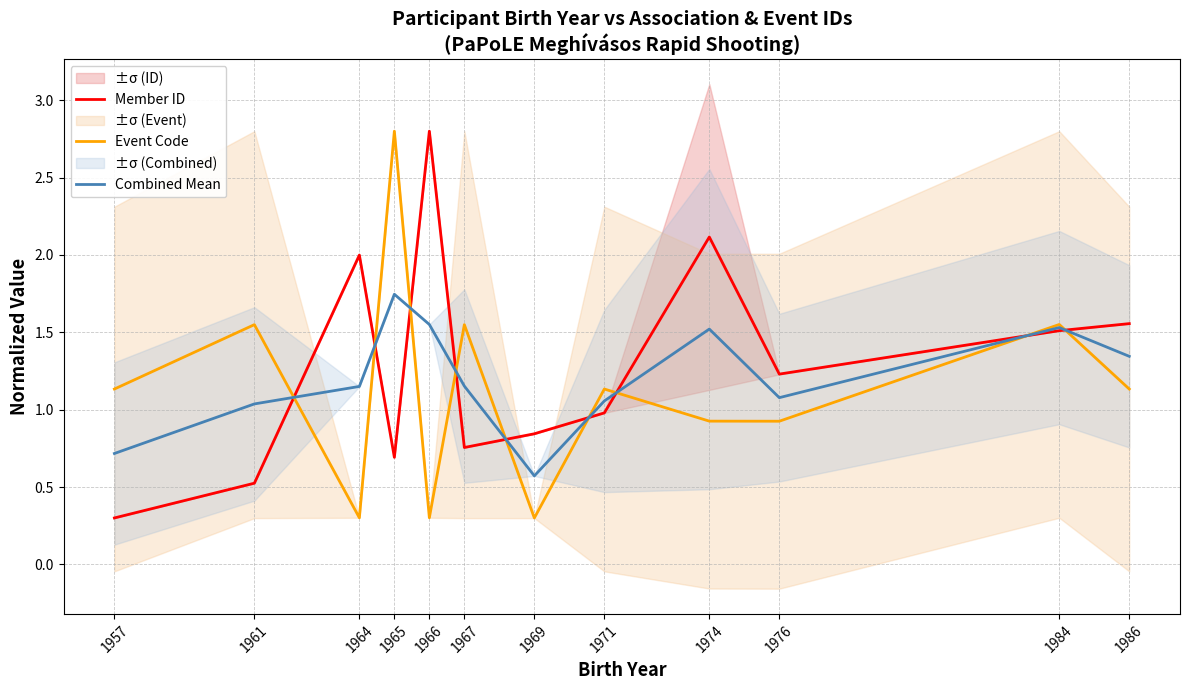

What is the lowest value of the Event Code series?

0.3